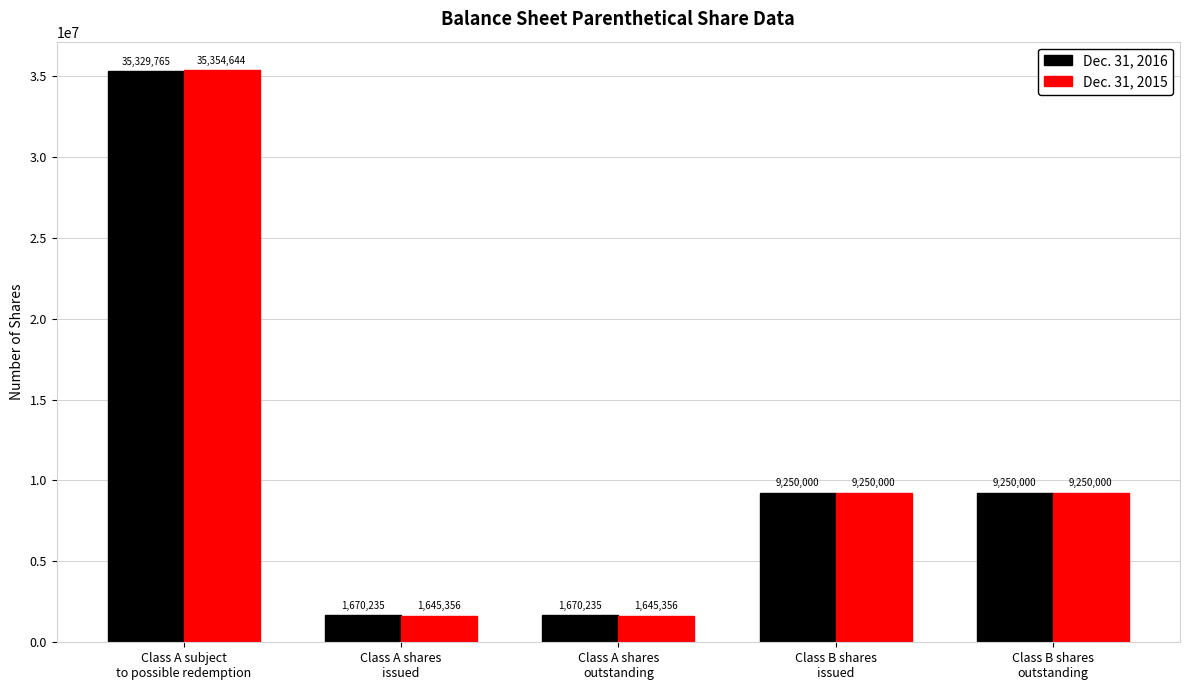

Which series has the widest spread of values?

Dec. 31, 2015